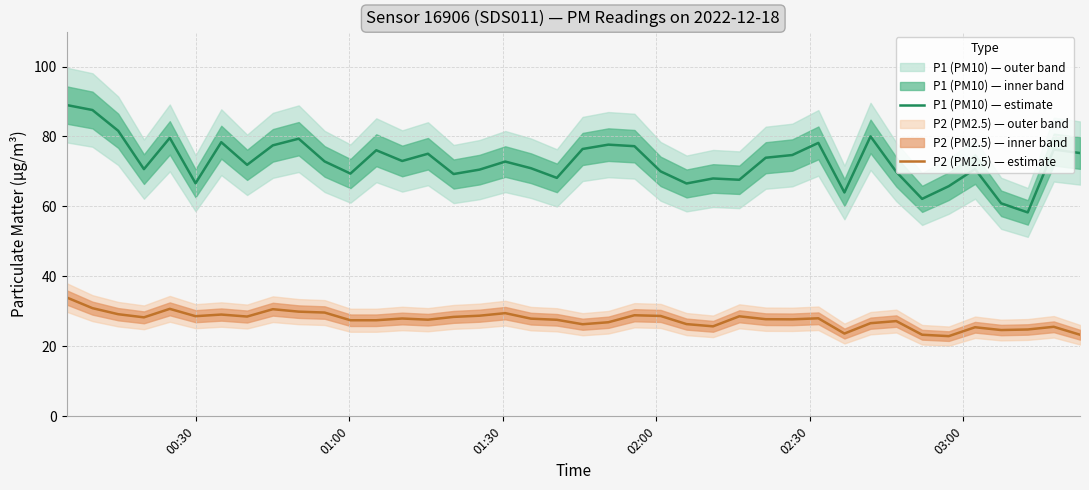

What is the lowest value of the P1 (PM10) — estimate series?

58.3